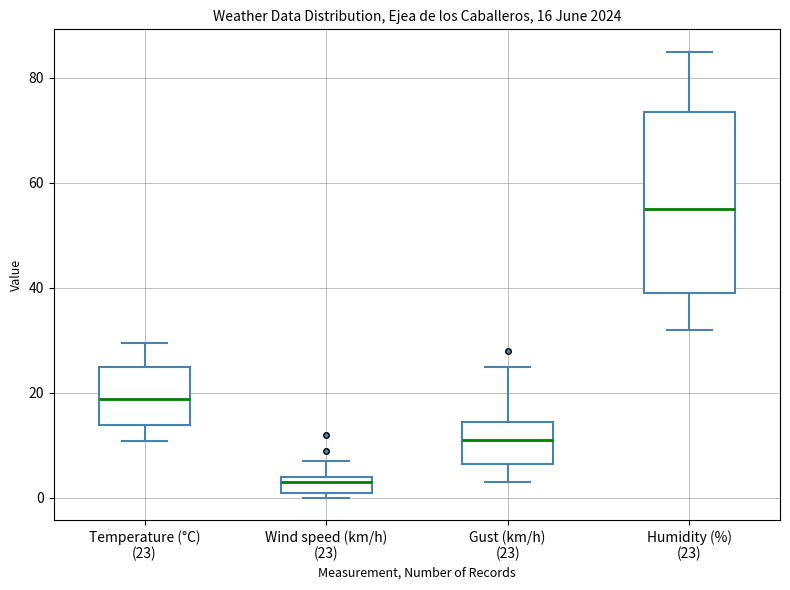

Which box is the tallest, from its lower edge to its upper edge?

Humidity (%) (23)